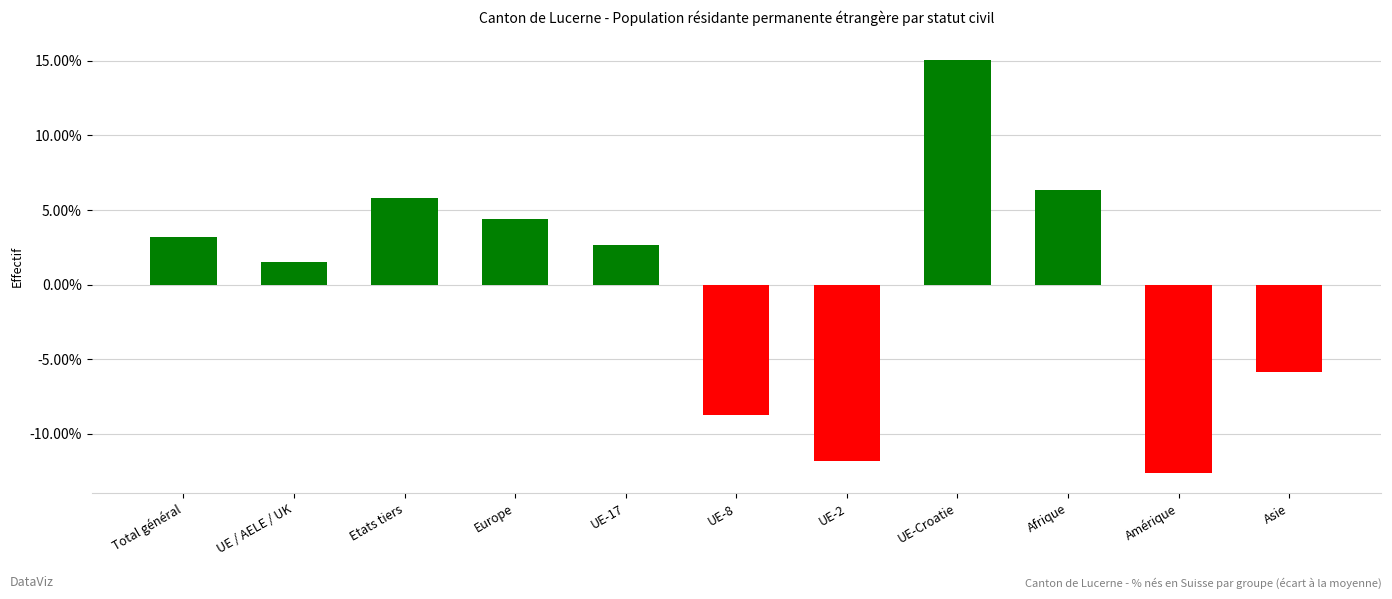

How many categories are shown in the chart?

11